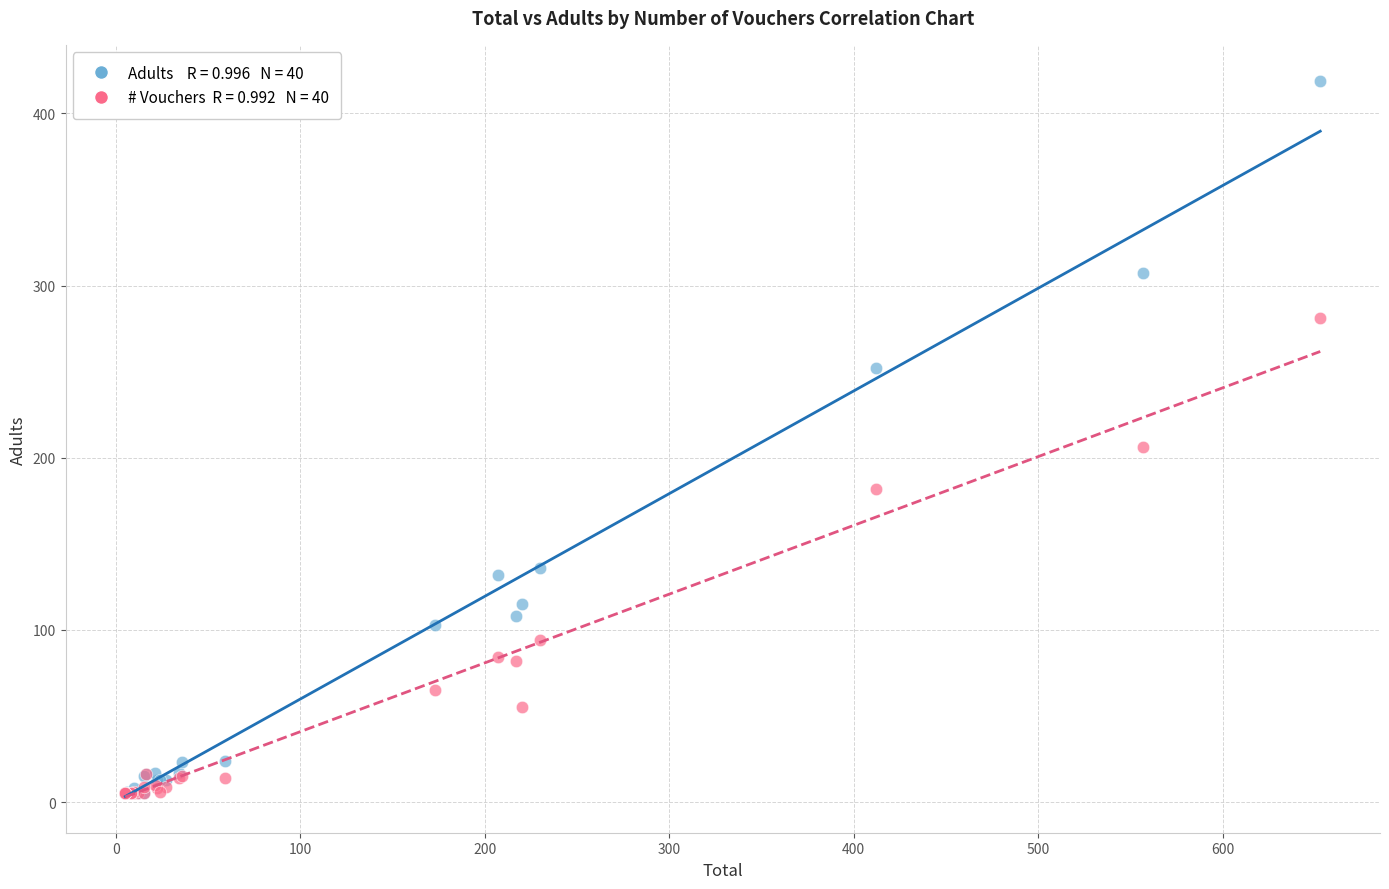

Across all series, what Y value is closest to 212?

206